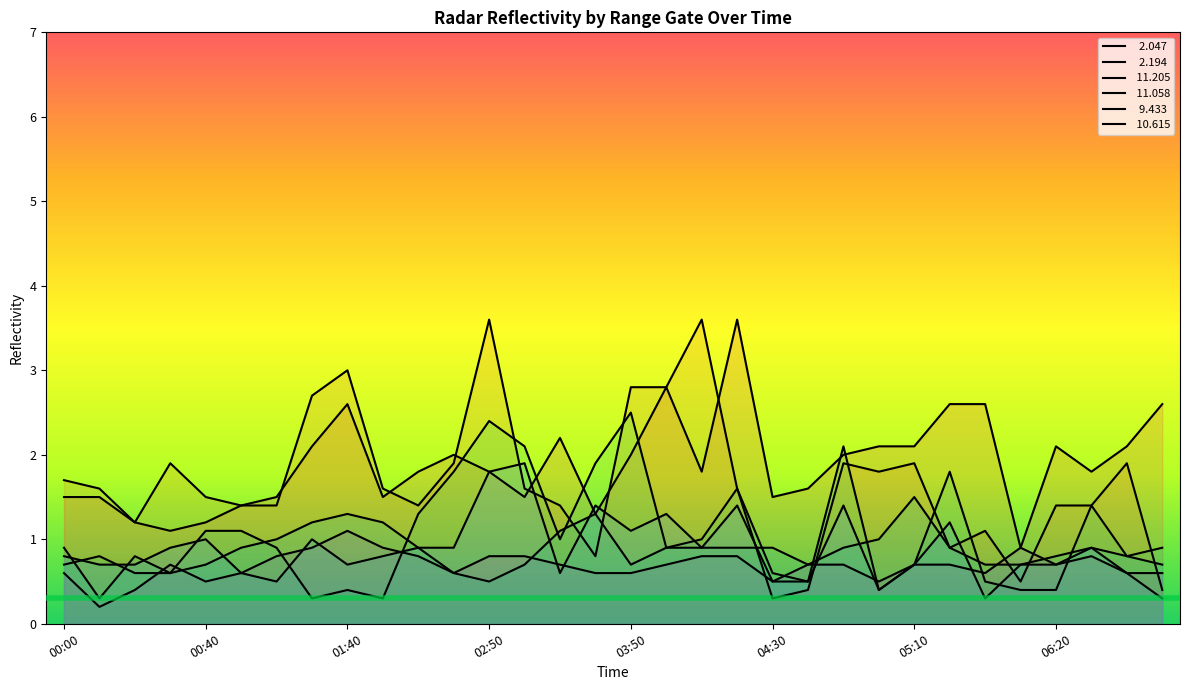

What is the total value across all series at 03:20?

8.6